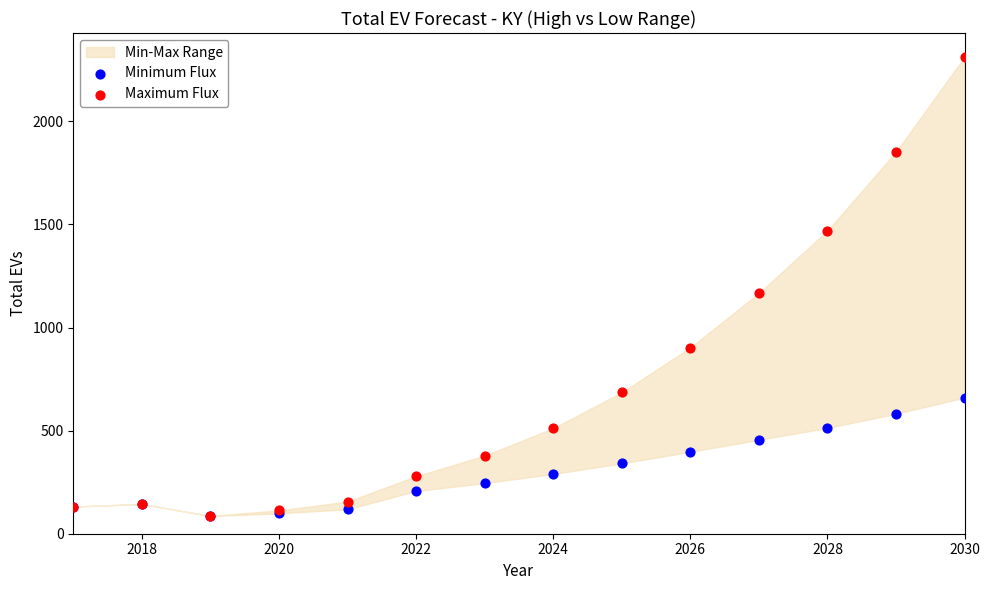

Which series contains the highest Y value?

Maximum Flux